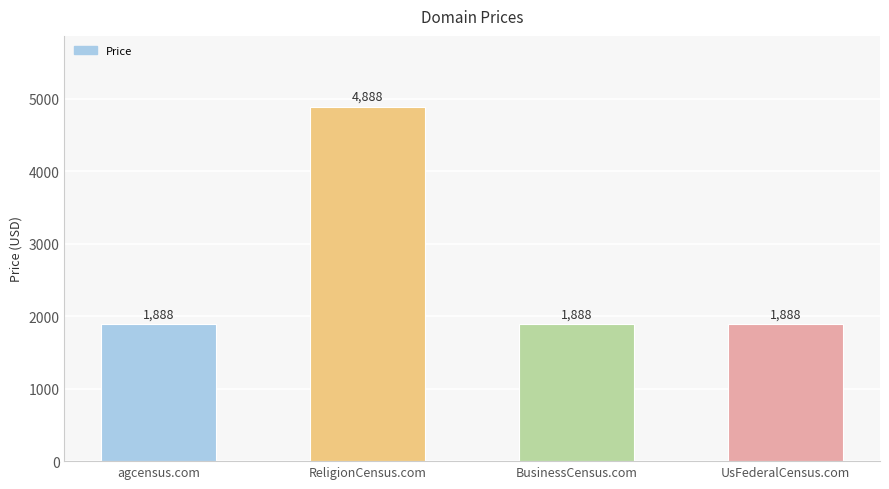

What is the ratio of the value at BusinessCensus.com to the value at agcensus.com?

1.0